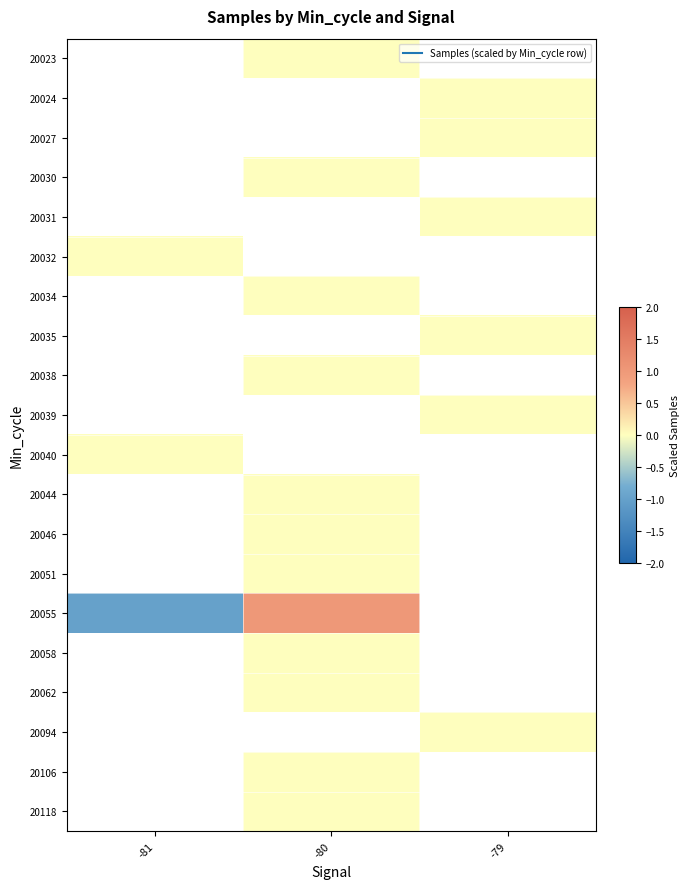

Which series has the largest range (max minus min)?

20055